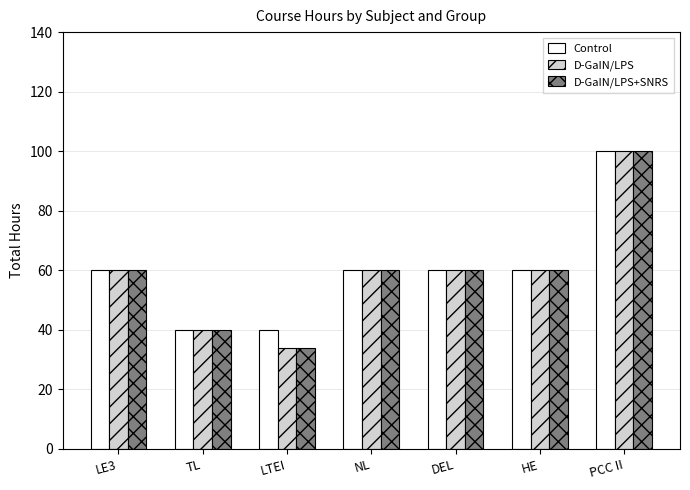

True or false: D-GaIN/LPS+SNRS has a value of 60 at HE.

True